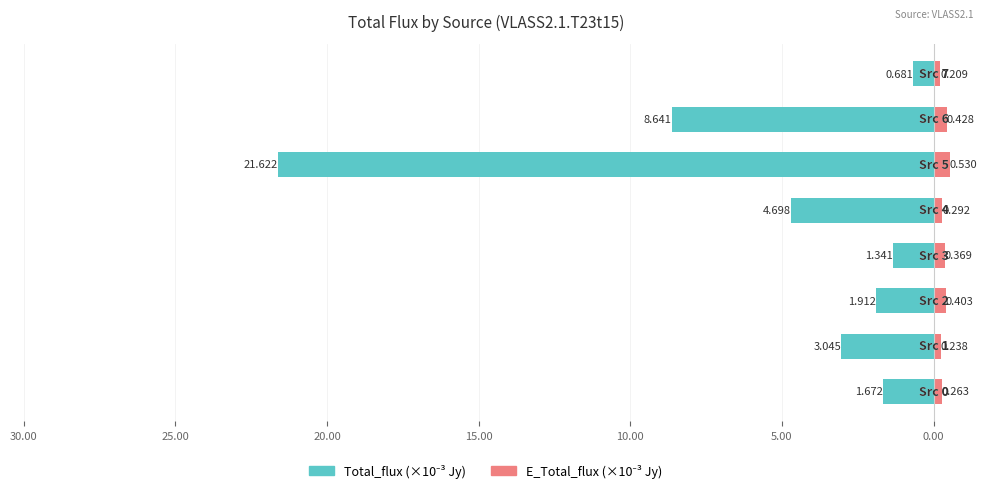

What is the sum of all E_Total_flux values?

2.7